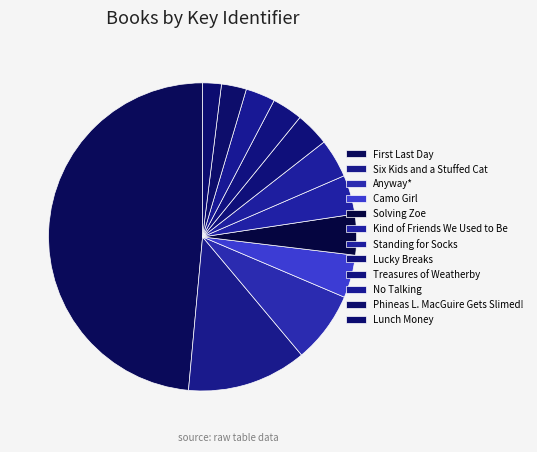

Count the number of slices in the pie.

12